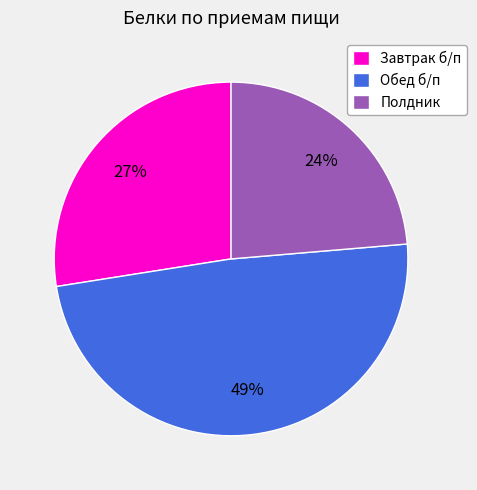

What is the largest slice in the pie chart?

Обед б/п